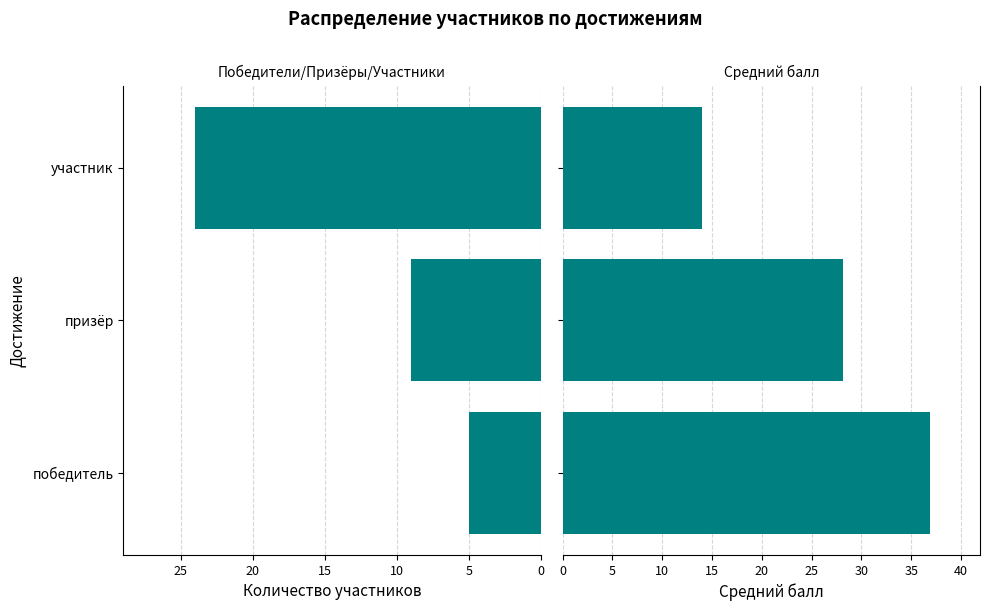

Reading left to right, extract all data points from this chart.

Количество: 5.0	9.0	24.0
Средний балл: 36.9	28.1	14.0